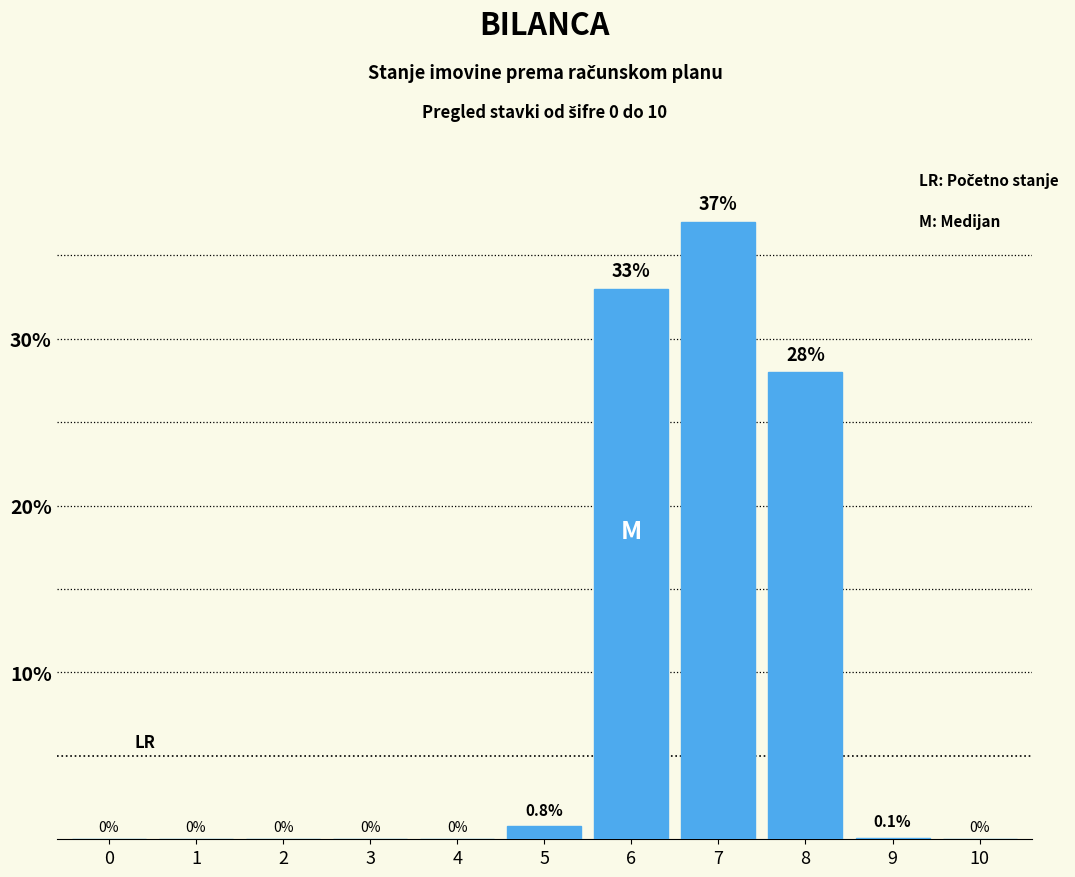

Are the bars grouped side by side (vs. stacked)?

No